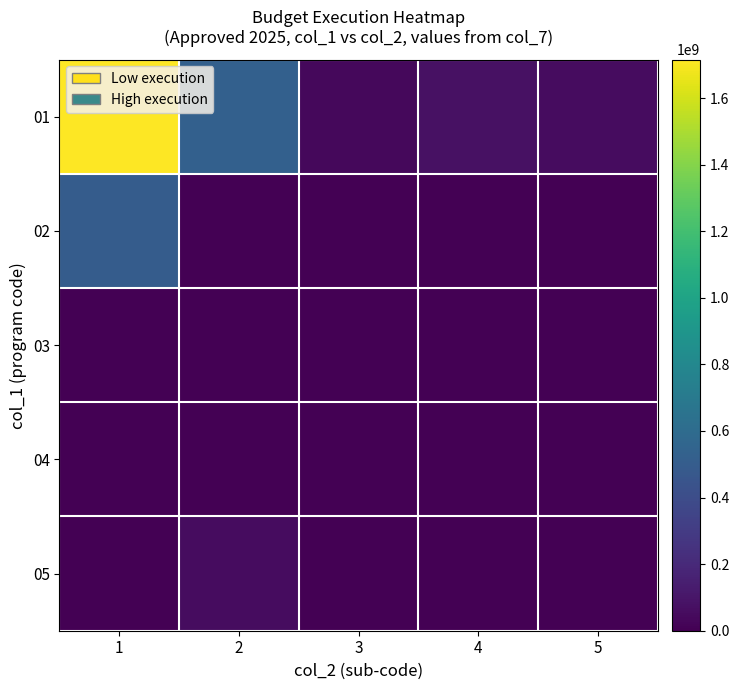

Reading left to right, extract all data points from this chart.

01: 1=1715773500.6	2=527337032.6	3=36970133.6	4=75759494.3	5=55723032.0
02: 1=498509632.0	2=0.0	3=0.0	4=0.0	5=0.0
03: 1=0.0	2=0.0	3=6218110.3	4=0.0	5=0.0
04: 1=0.0	2=0.0	3=0.0	4=1054588.3	5=0.0
05: 1=0.0	2=55723032.0	3=0.0	4=0.0	5=0.0